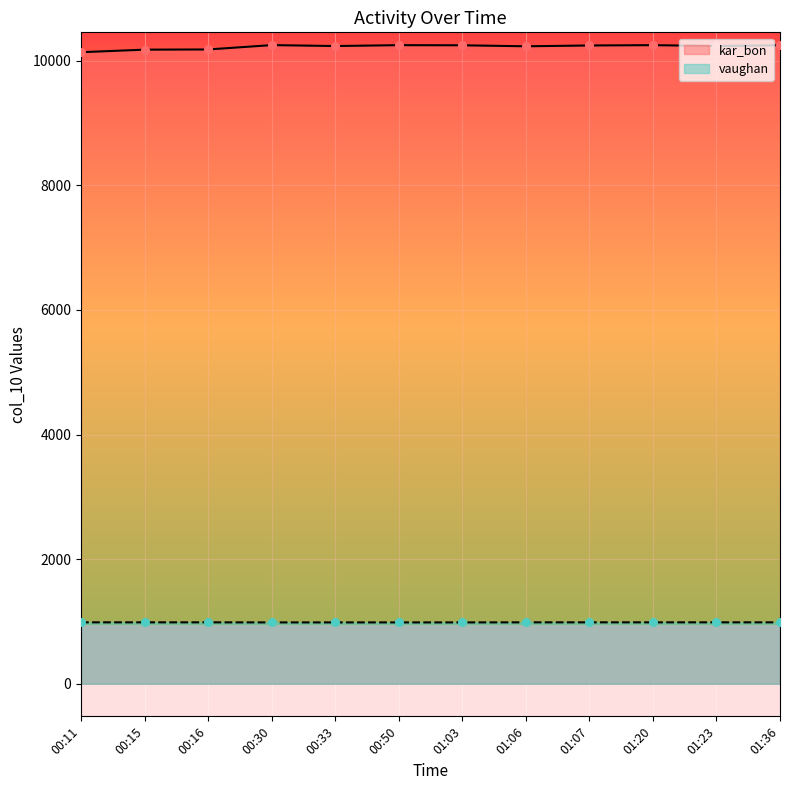

Which series has the widest spread of Y values?

kar_bon